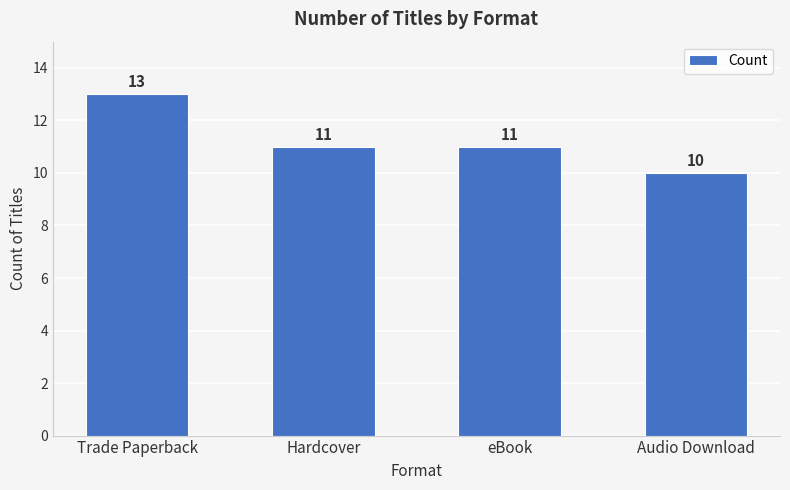

What is the maximum value shown in the chart?

13